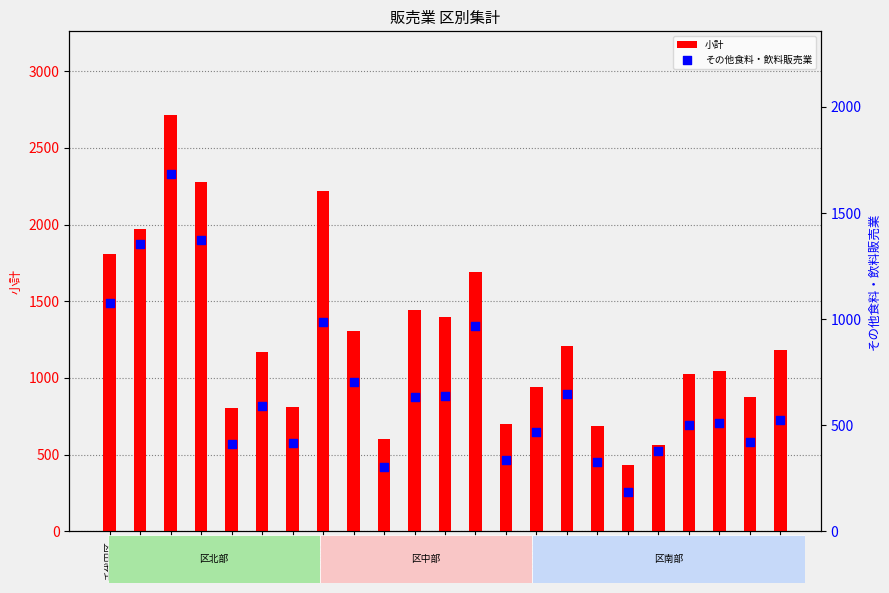

Which series has the widest spread of Y values?

小計